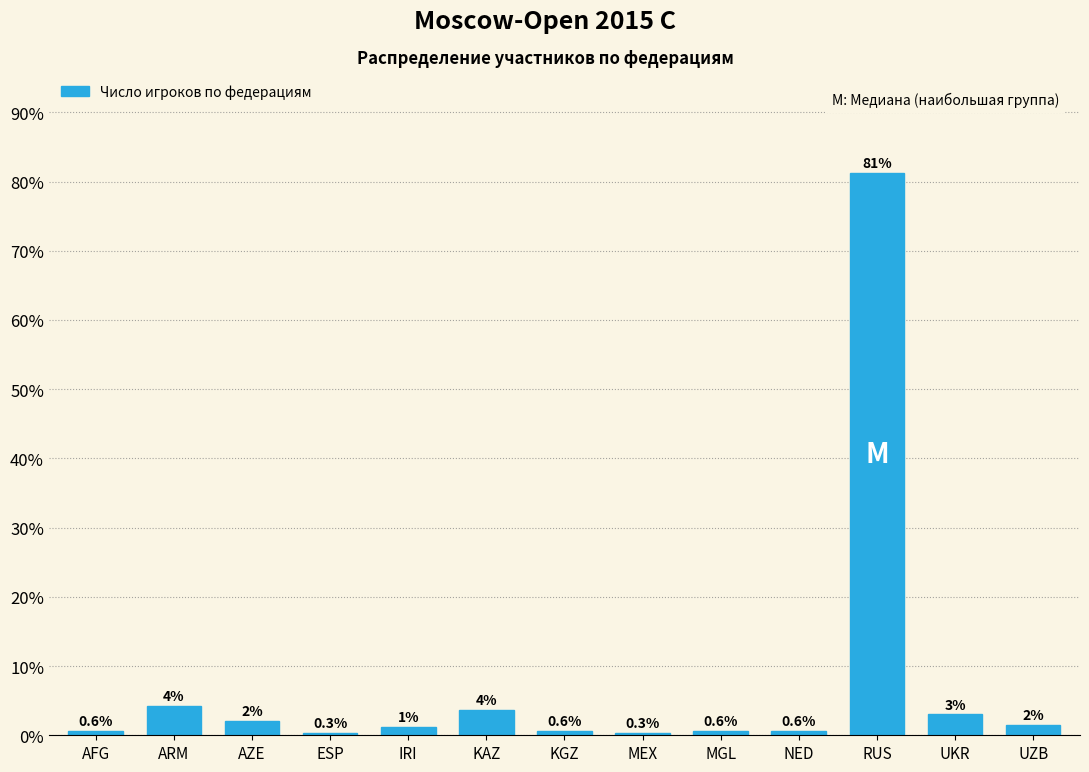

What is the label of the 4th bar from the left?

ESP